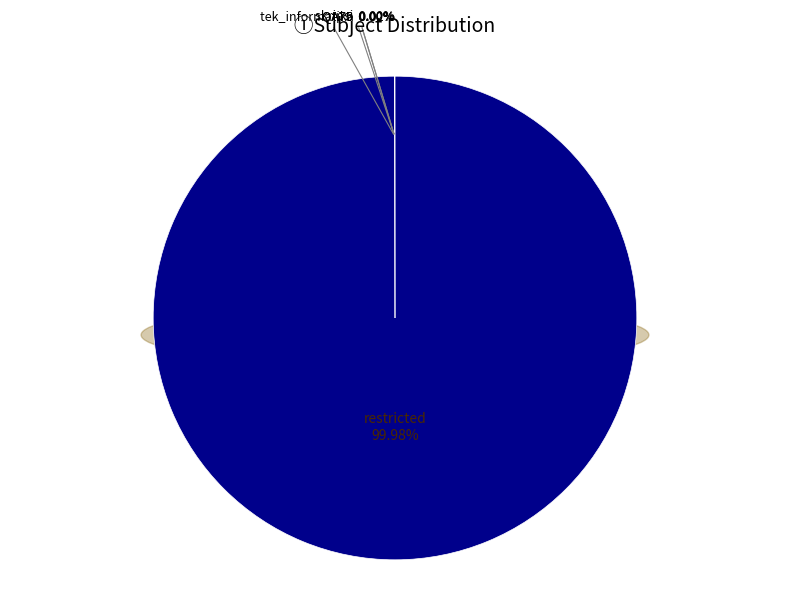

The QA75 slice represents 1% of the pie. True or false?

False